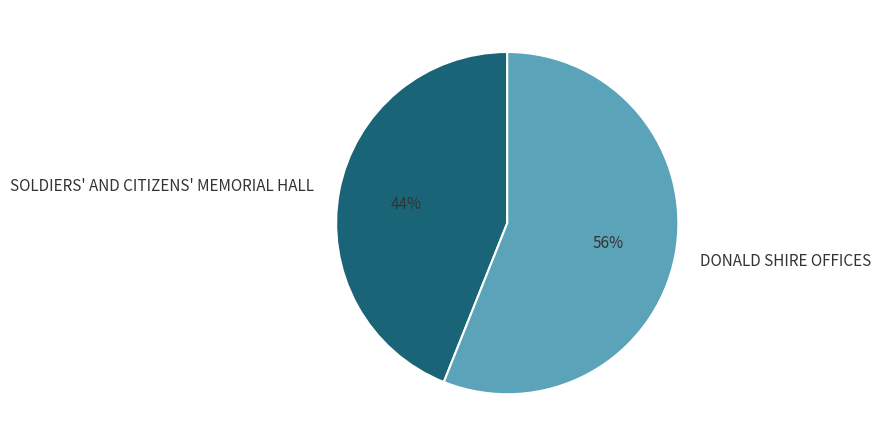

To the nearest percent, what portion does DONALD SHIRE OFFICES represent?

56%